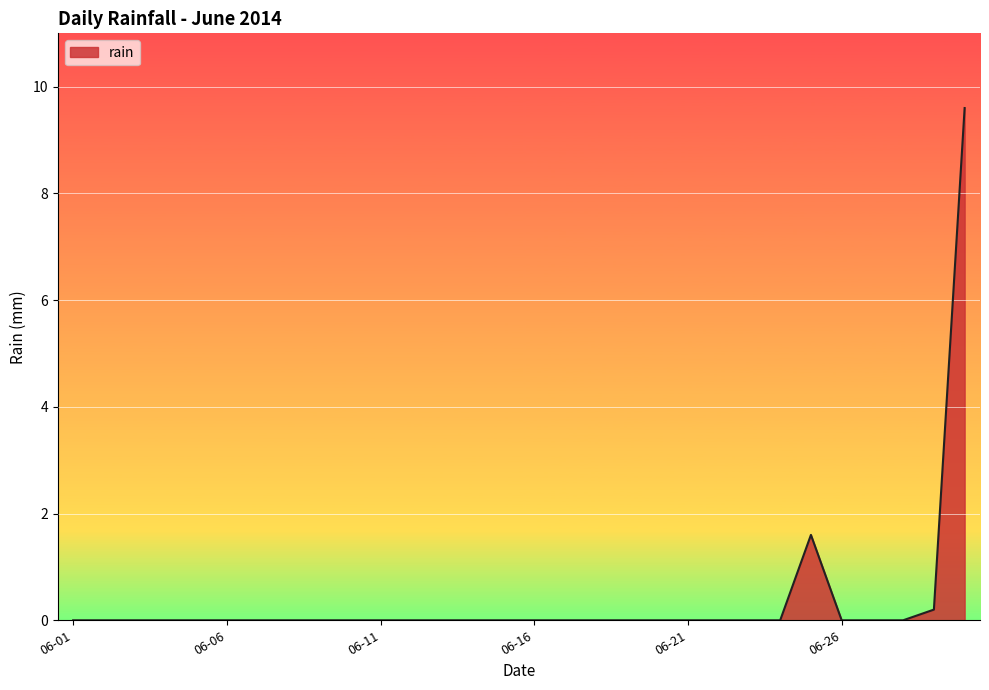

What is the greatest value displayed?

9.6